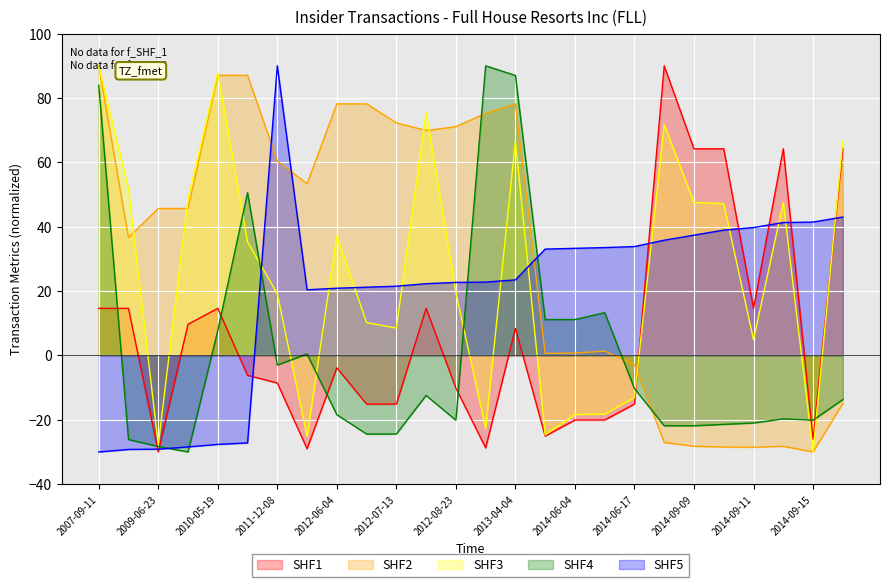

True or false: transactionShares and pctVolumeTraded cross at least once.

True